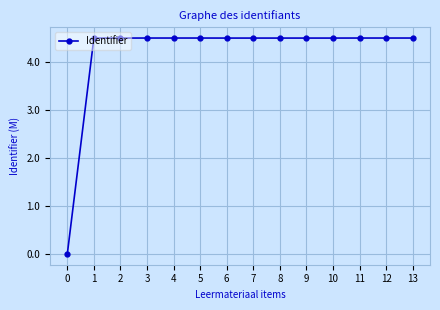

What is the difference between the second highest and minimum values?

4.5